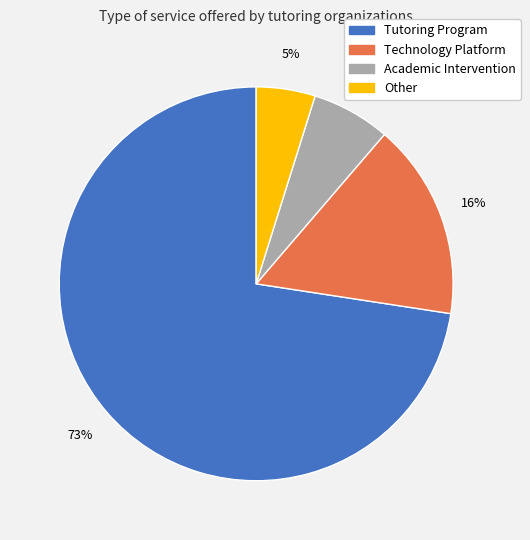

Do Academic Intervention and Tutoring Program together represent more than half of the pie?

Yes